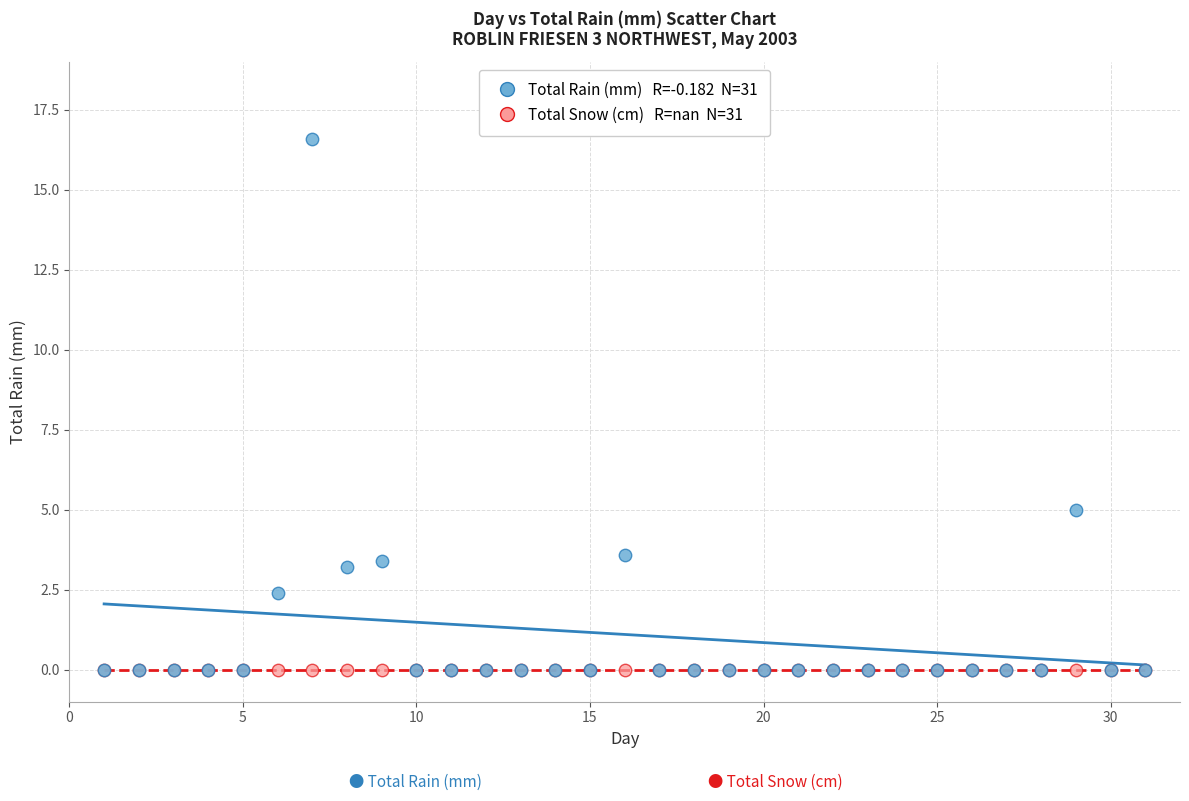

Across all series, what Y value is closest to 8?

5.0